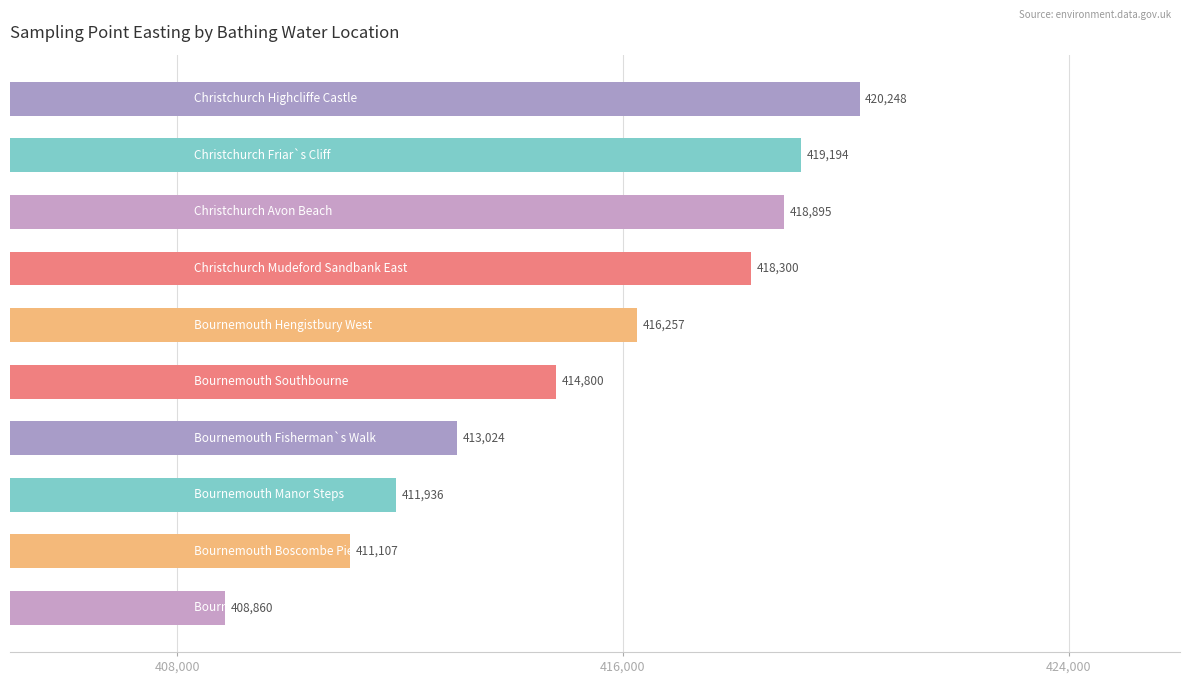

What is the difference between the second highest and minimum values?

10334